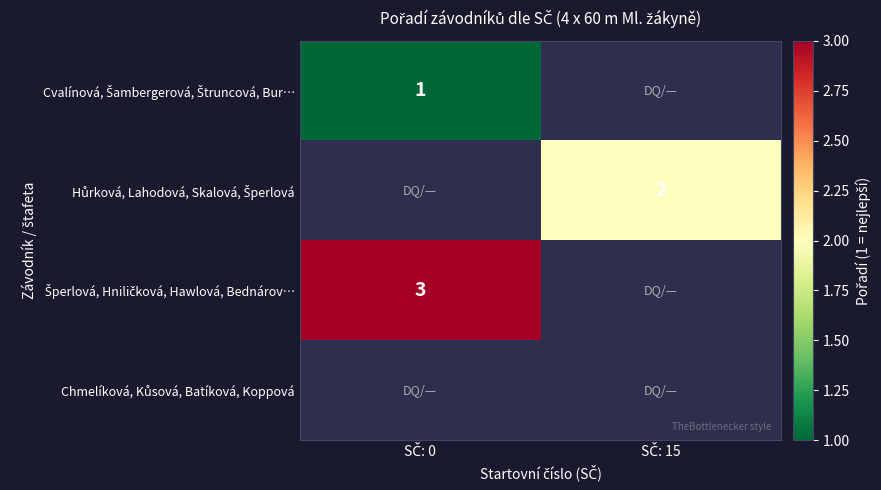

What is the minimum value for Šperlová, Hniličková, Hawlová, Bednárov…?

3.0